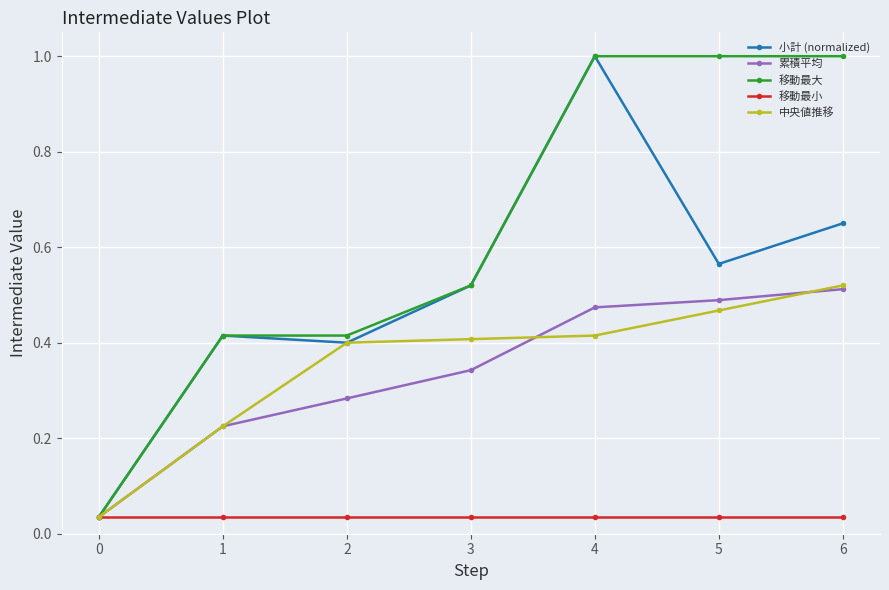

What is the spread (max minus min) of values at 6?

1.0